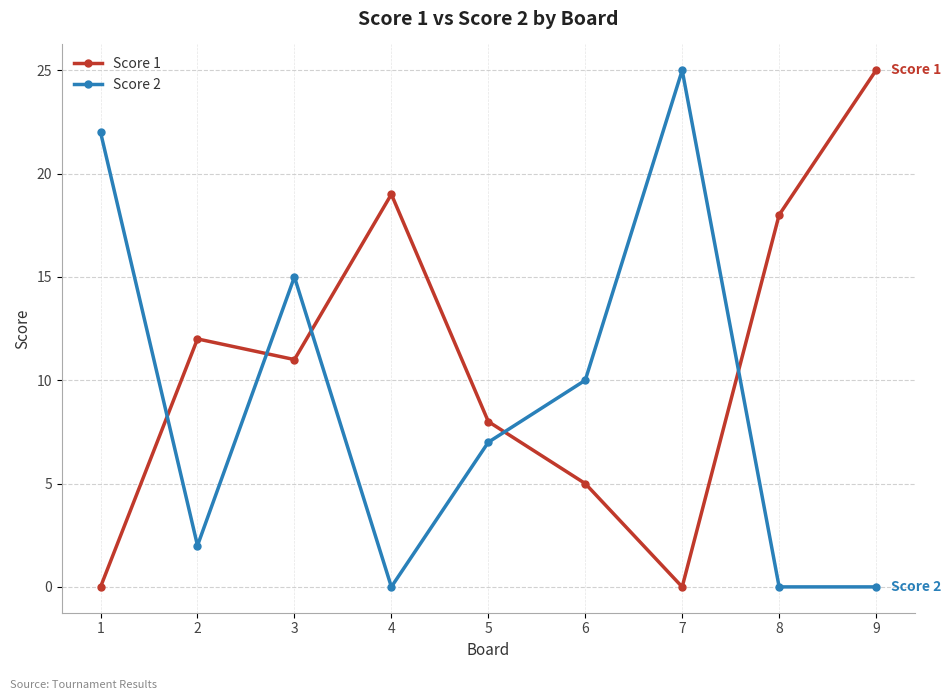

How many times do Score 1 and Score 2 cross each other?

5